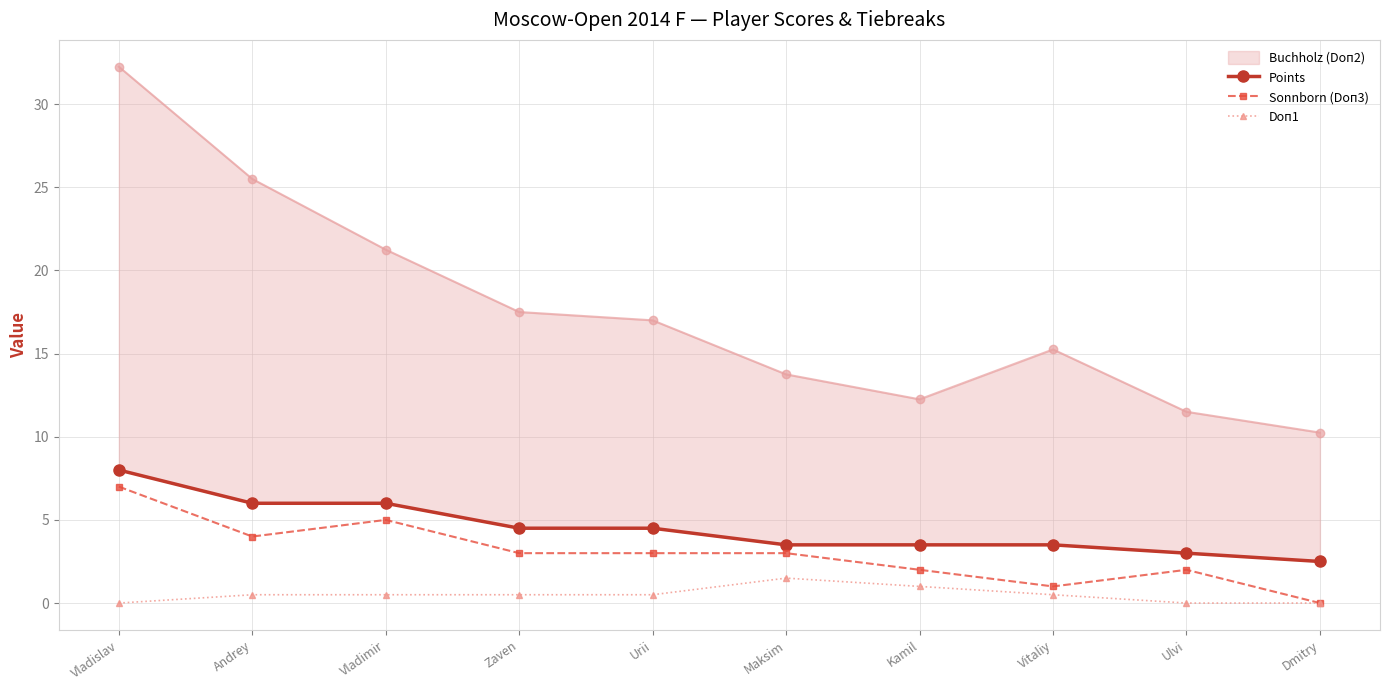

Which has a higher value, Vladislav or Dmitry?

Vladislav